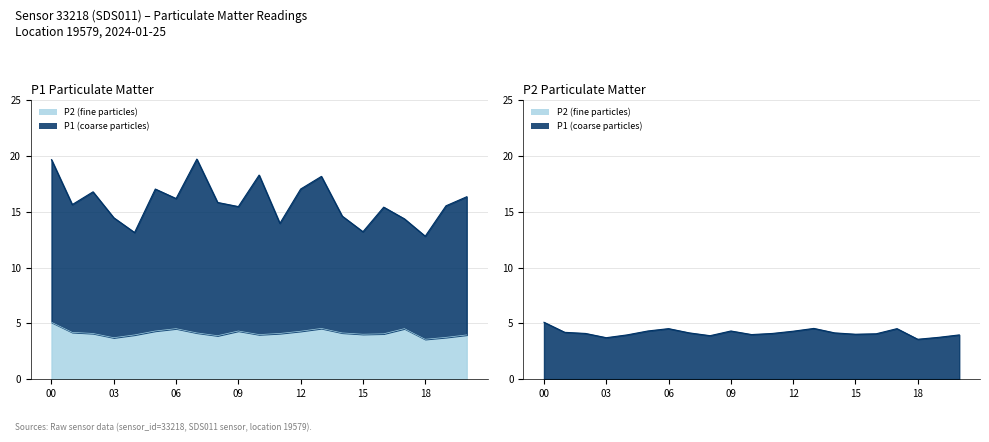

What is the sum of all P1 values?

333.4